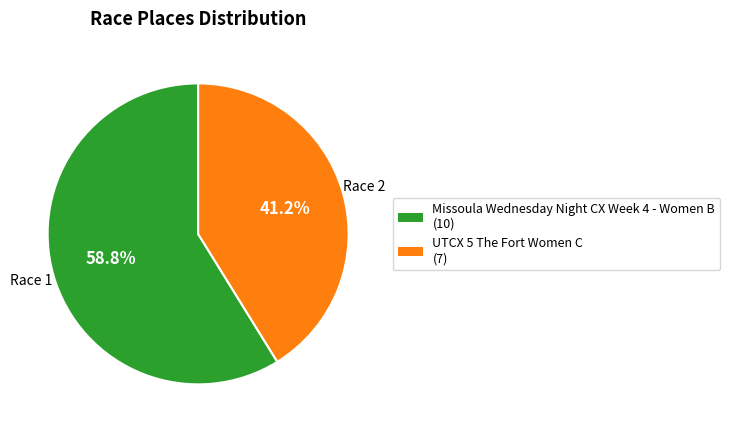

To the nearest percent, what portion does Missoula Wednesday Night CX Week 4 - Women B represent?

59%